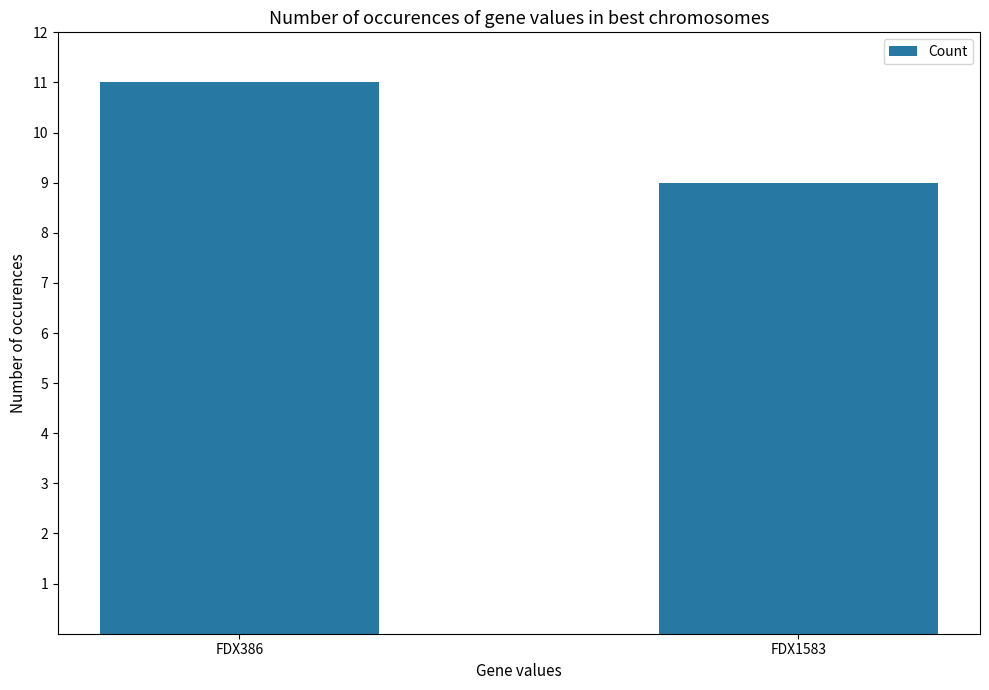

What is the sum of the values at FDX1583 and FDX386?

20